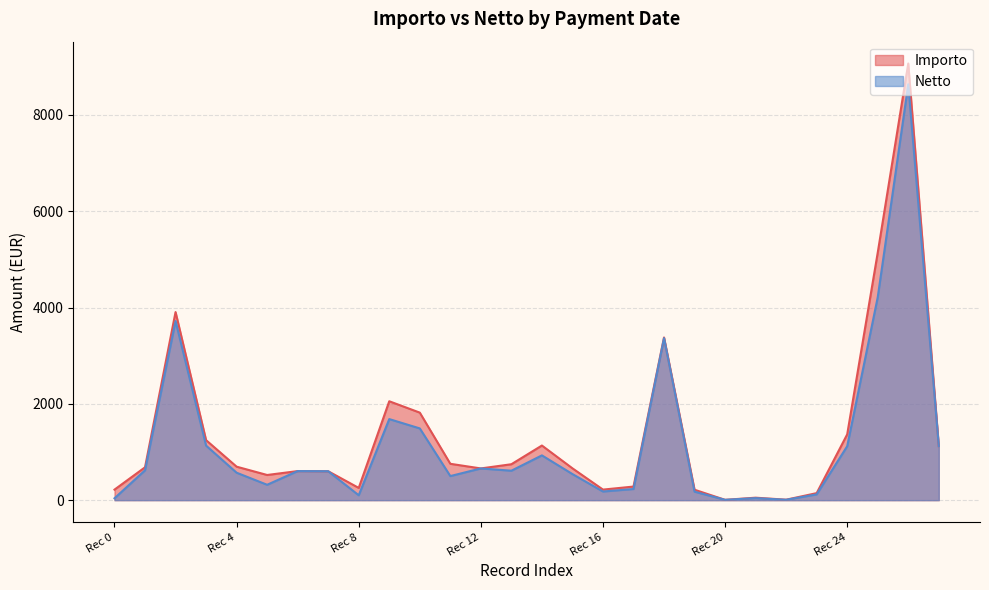

Is it true that Importo equals 3378.8 at 02/10?

True